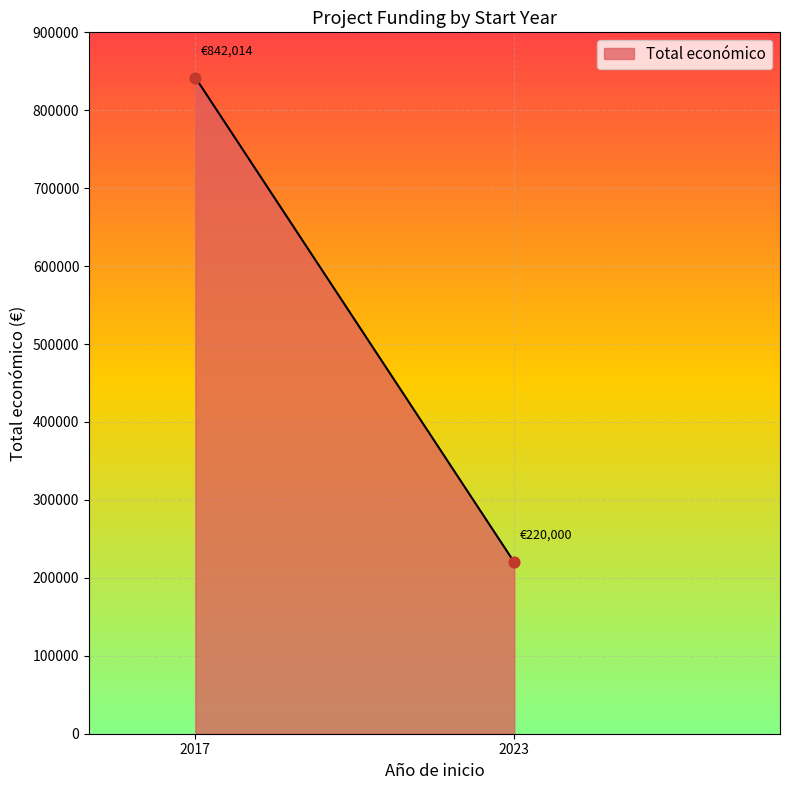

What is the difference between the maximum and minimum values?

622014.0